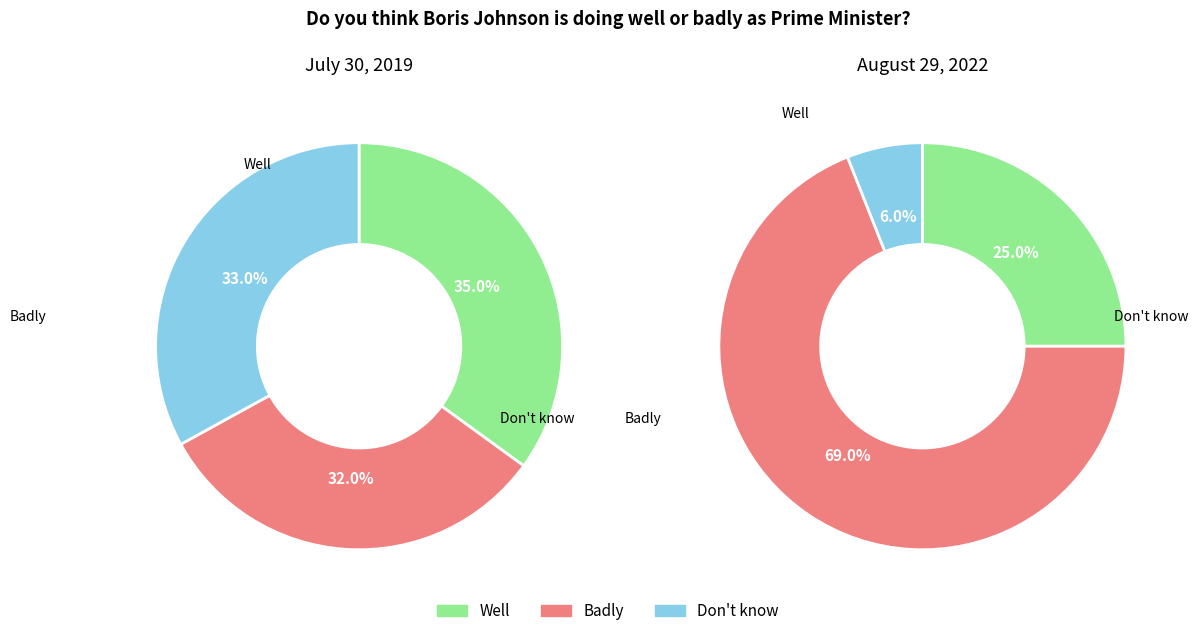

Is the sum of values_2019_07_30 and values_2022_08_29 greater than half?

Yes